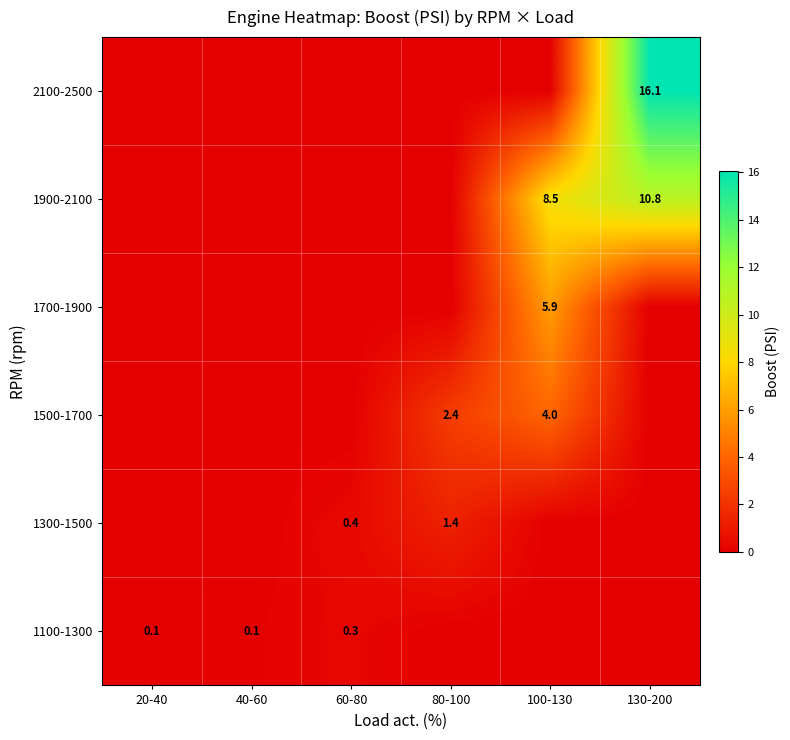

True or false: 1700-1900 has a value of 10.5 at 100-130.

False